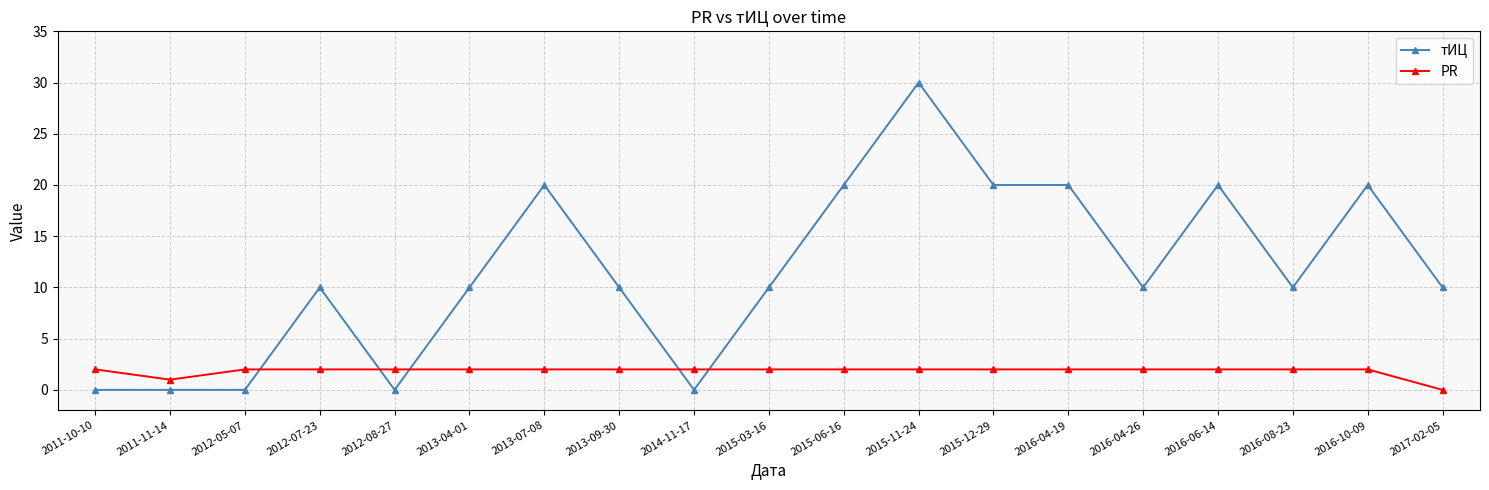

True or false: тИЦ has more than 2 points higher than both neighbors.

True